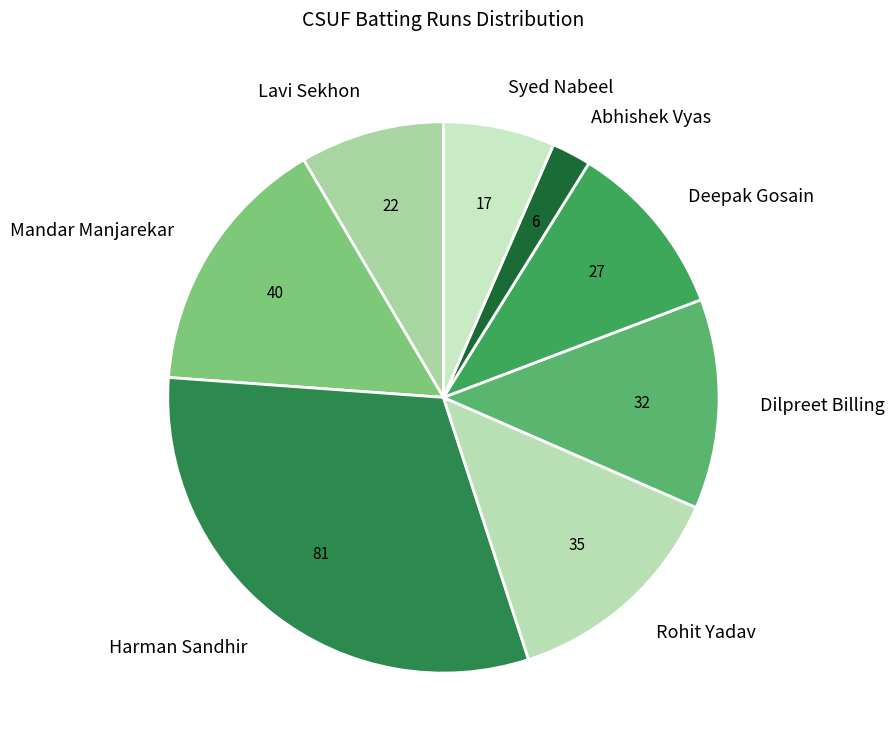

Which slice is the largest?

Harman Sandhir